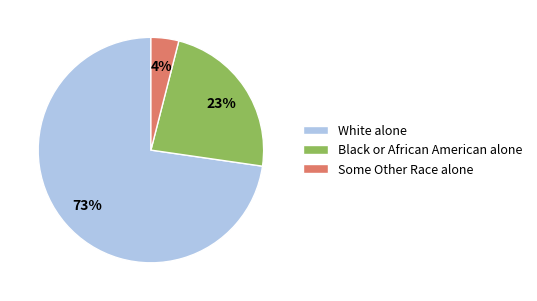

Count the number of slices in the pie.

3